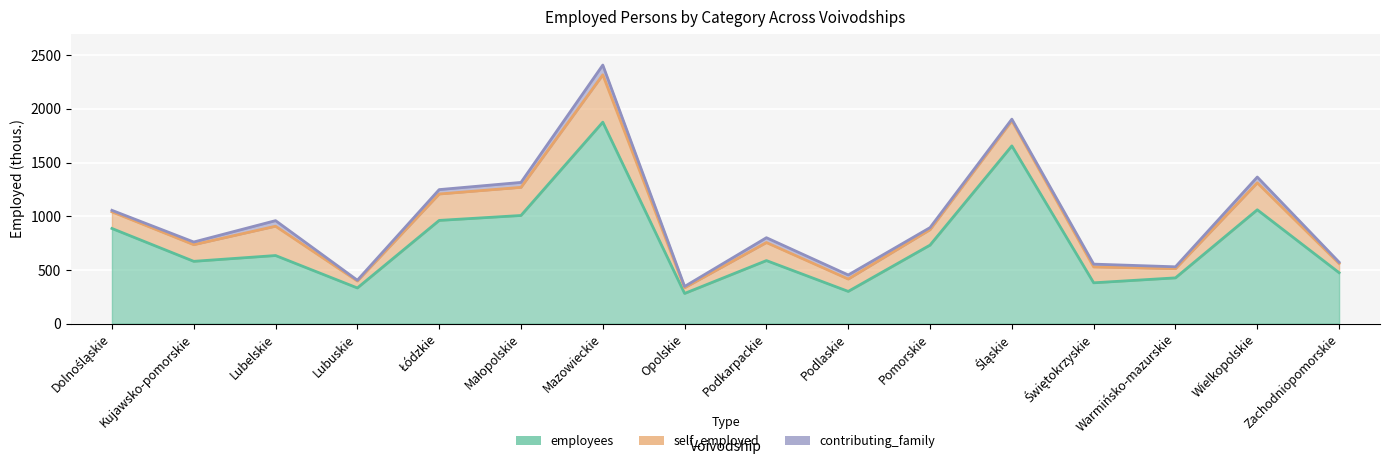

What is the total value across all series at Mazowieckie?

2408